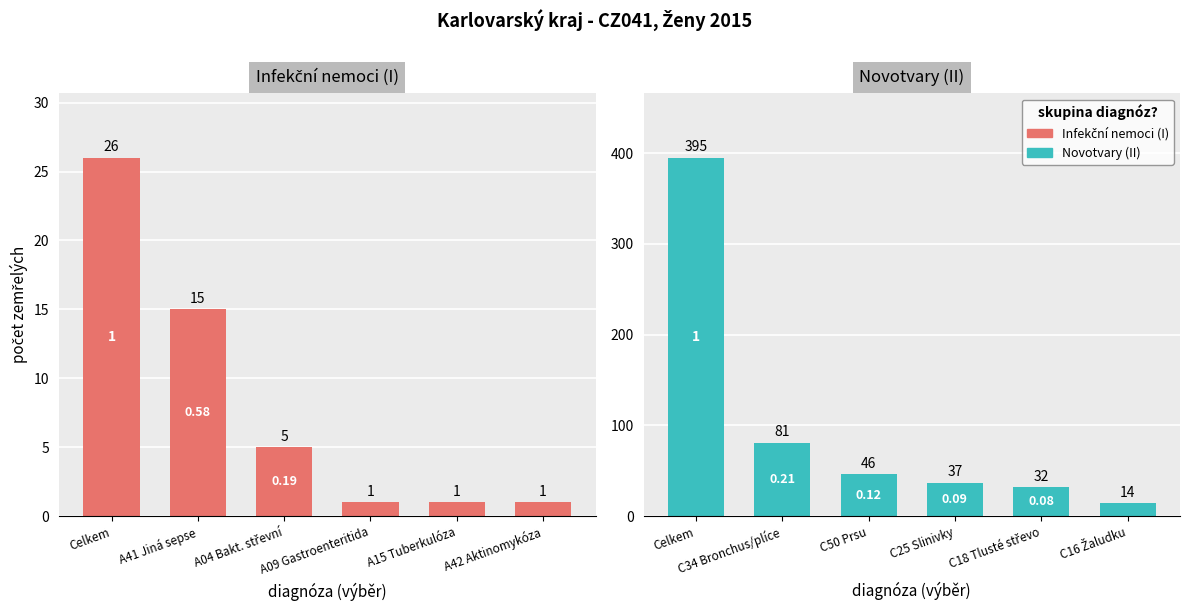

What is the difference between the second highest and second lowest values in the Novotvary (II) series?

49